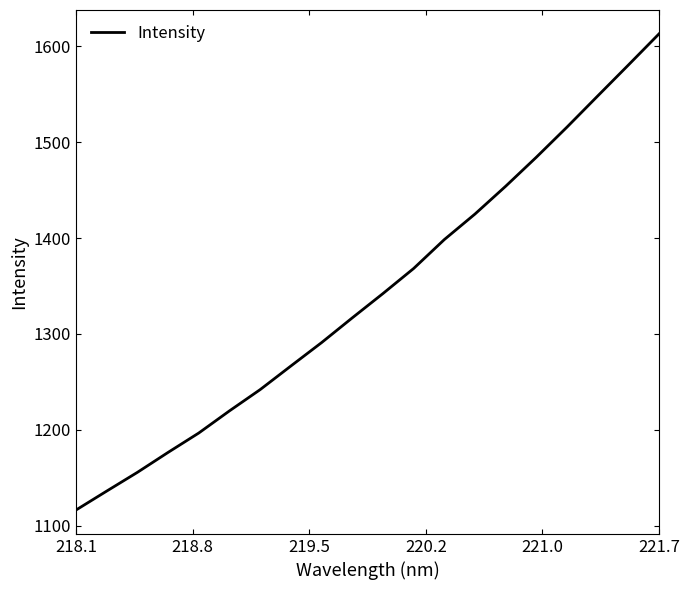

What is the difference between the maximum and minimum values?

496.5